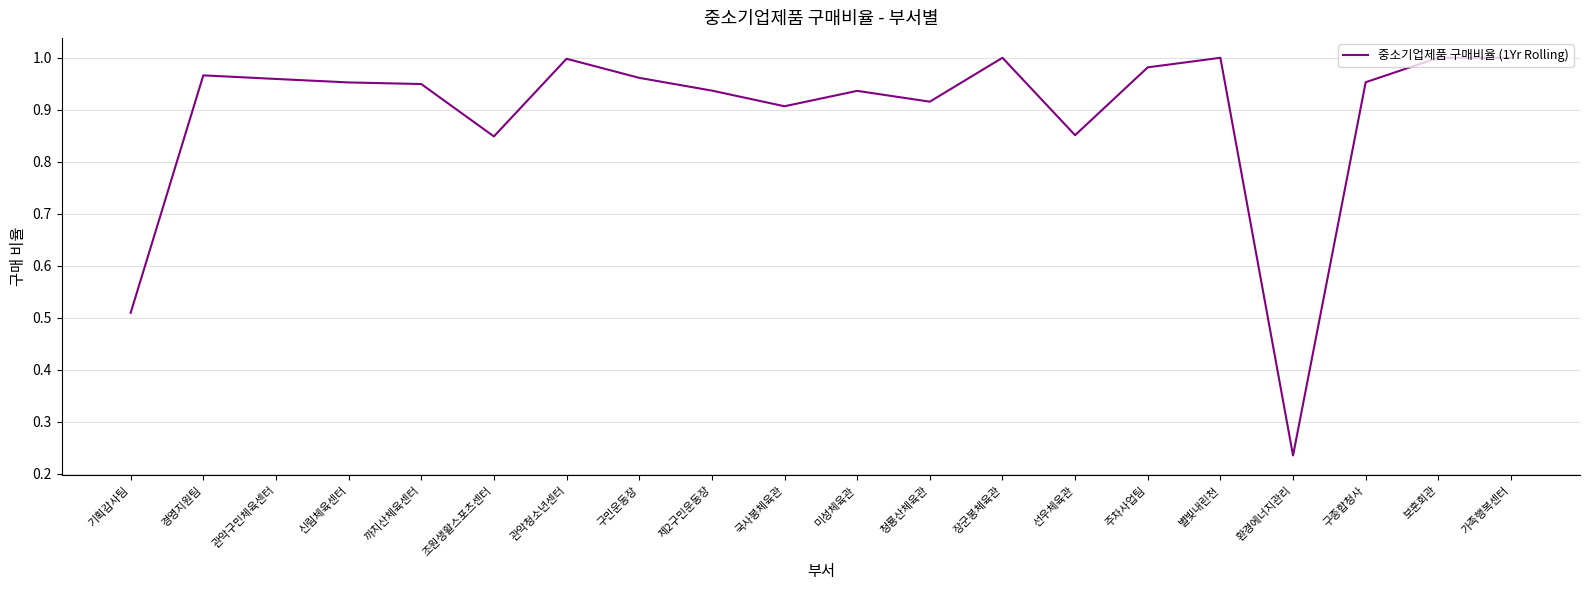

Where is the data nearest to the value 0?

환경에너지관리